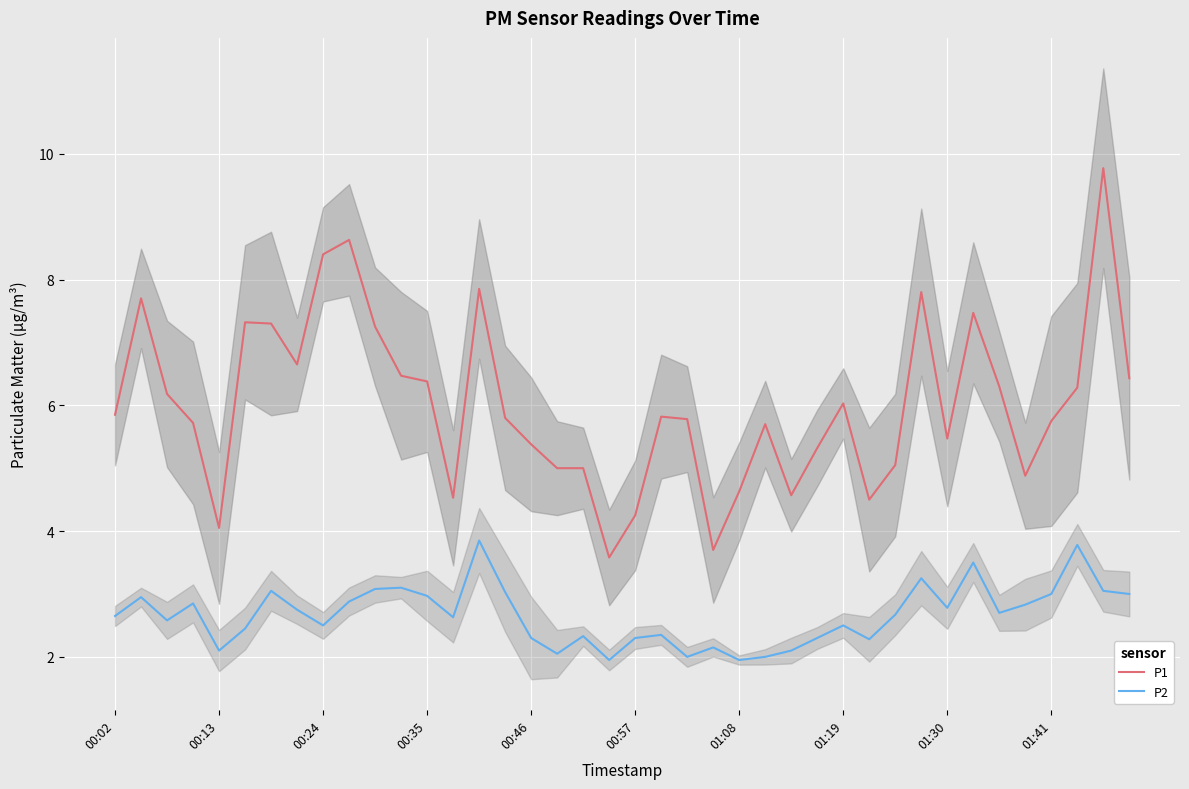

True or false: P2 and P1 cross at least once.

False